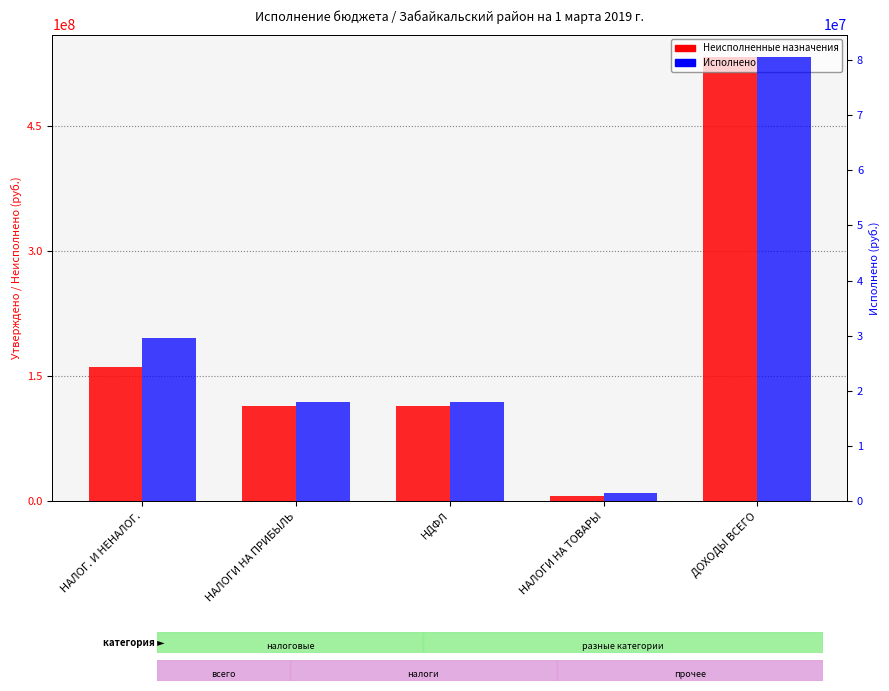

Count the number of categories in the chart.

5